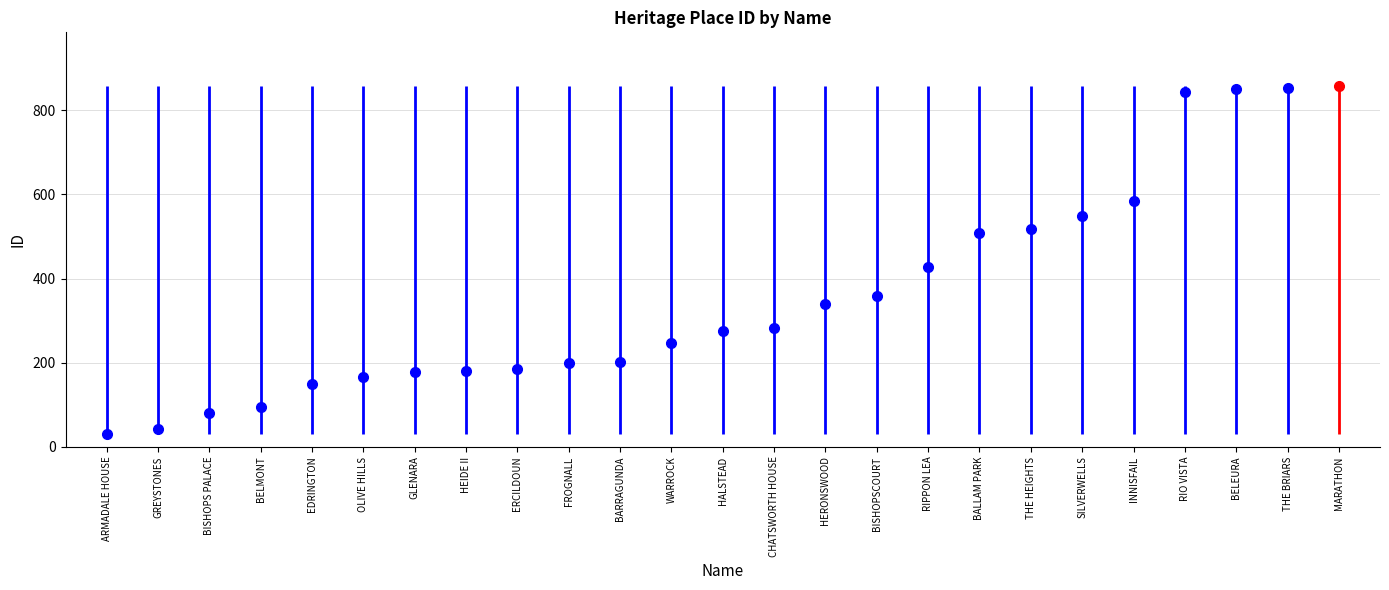

What position from the left is MARATHON?

25